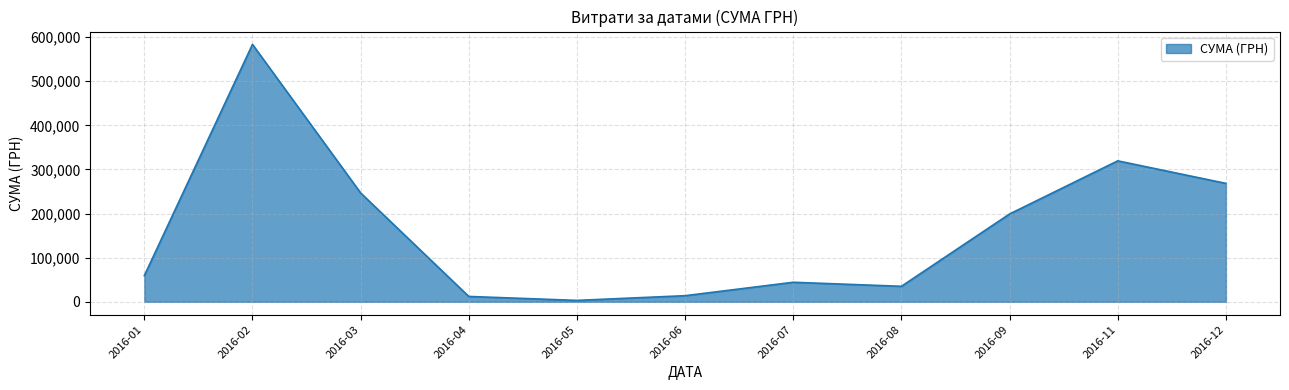

The value at 2016-11 is 570952.1. True or false?

False